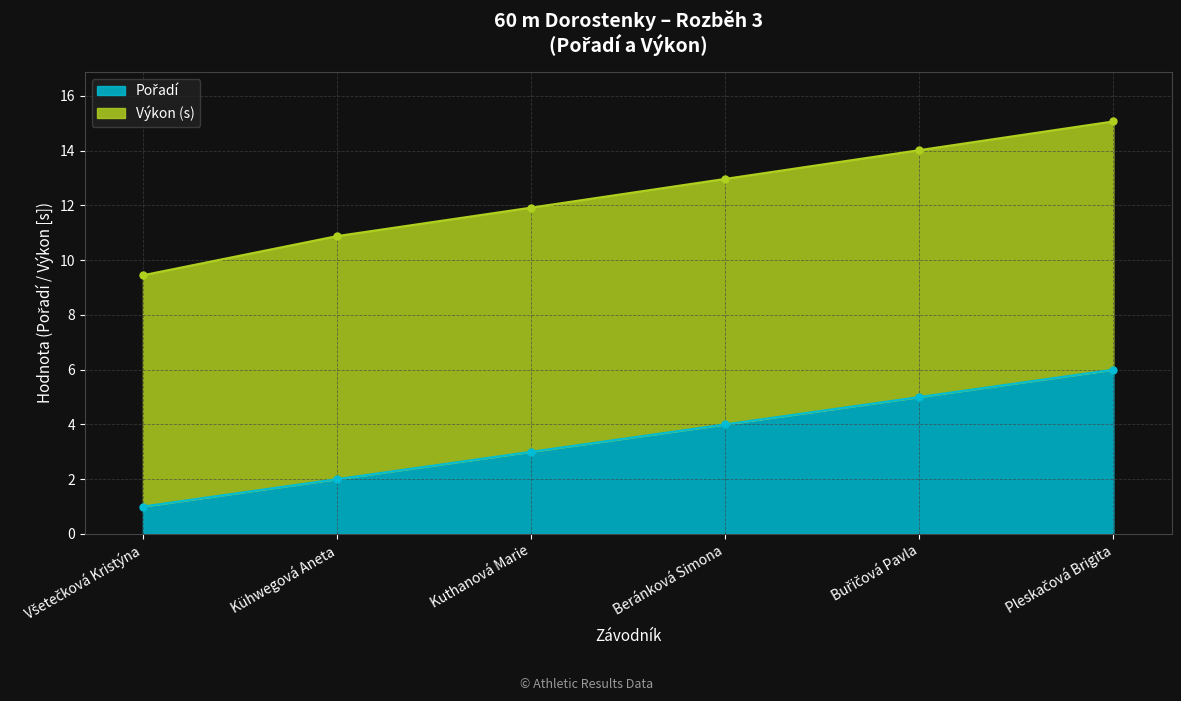

The chart shows a value of 2 at Všetečková Kristýna. True or false?

False